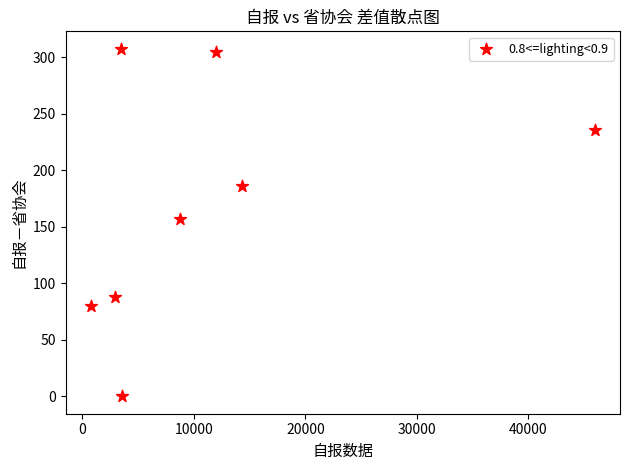

What is the average X value?

11459.0